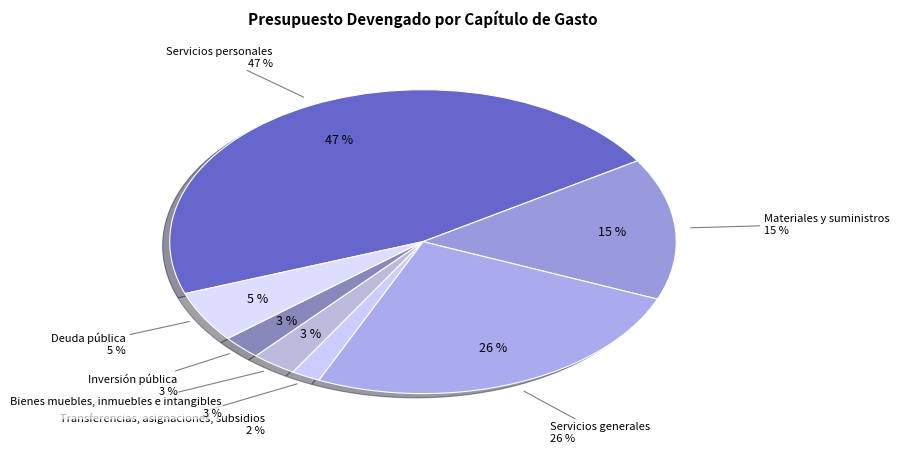

The Bienes muebles, inmuebles e intangibles slice represents 17% of the pie. True or false?

False